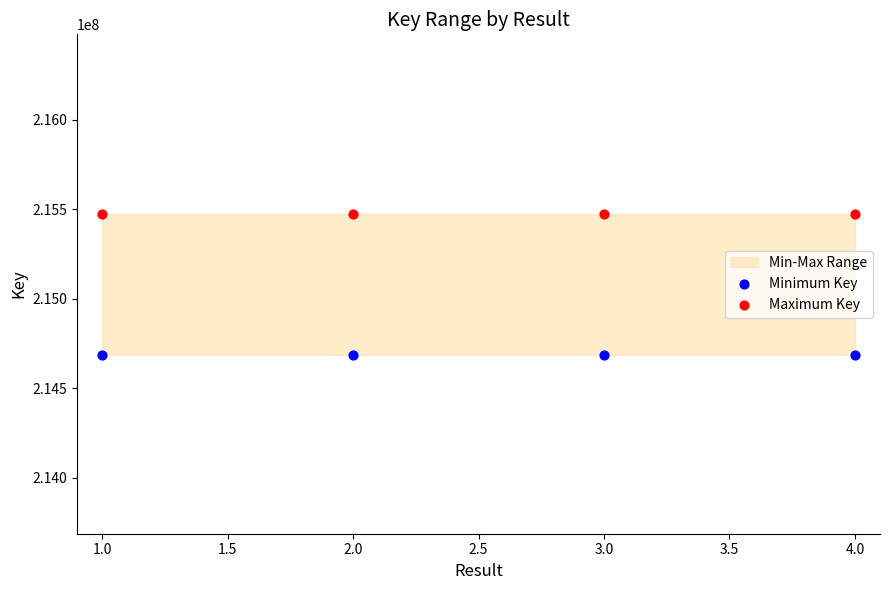

Which series contains the highest Y value?

Maximum Key